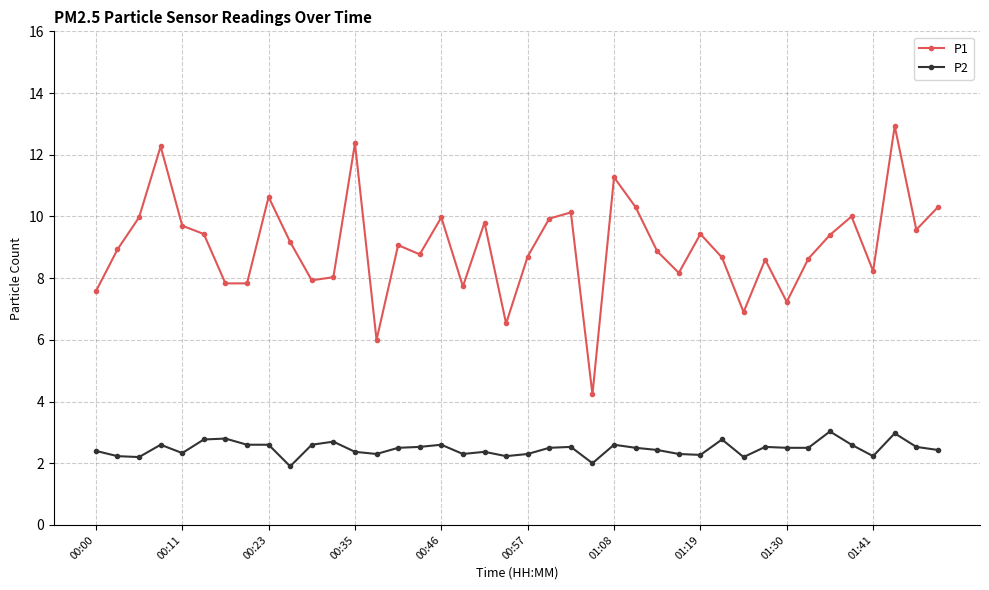

Rank the series by their maximum value, from highest to lowest.

P1, P2